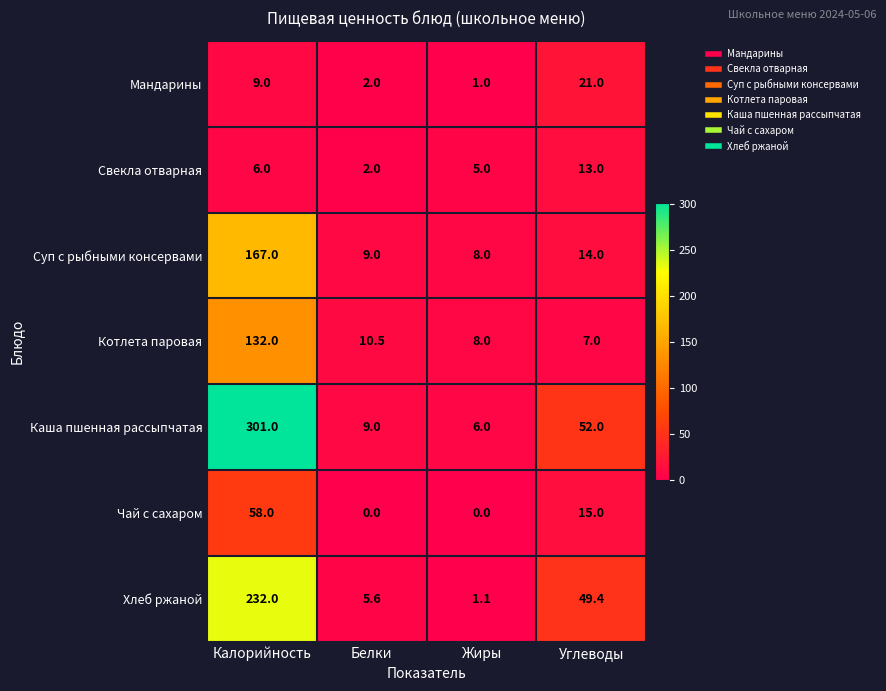

Count the number of data series in this chart.

7